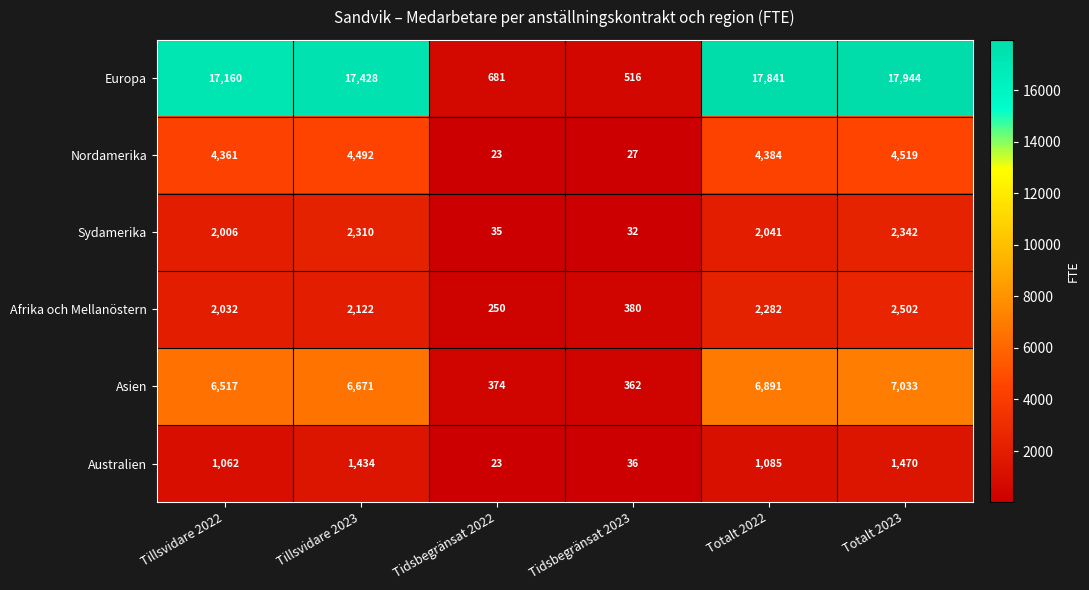

Rank the series by their maximum value, from highest to lowest.

Europa, Asien, Nordamerika, Afrika och Mellanöstern, Sydamerika, Australien